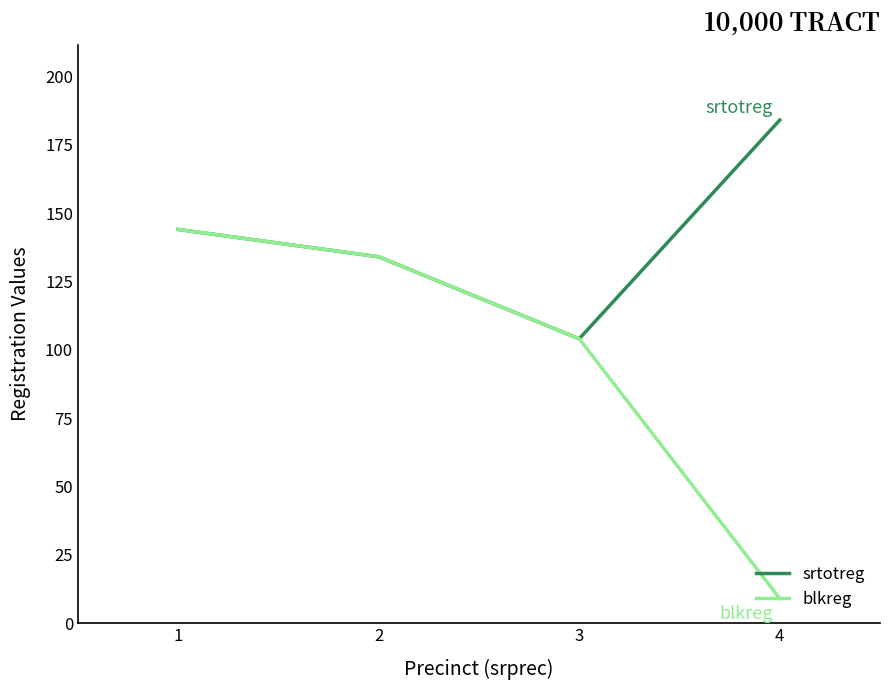

List the labels in order of blkreg value, smallest first.

4, 3, 2, 1